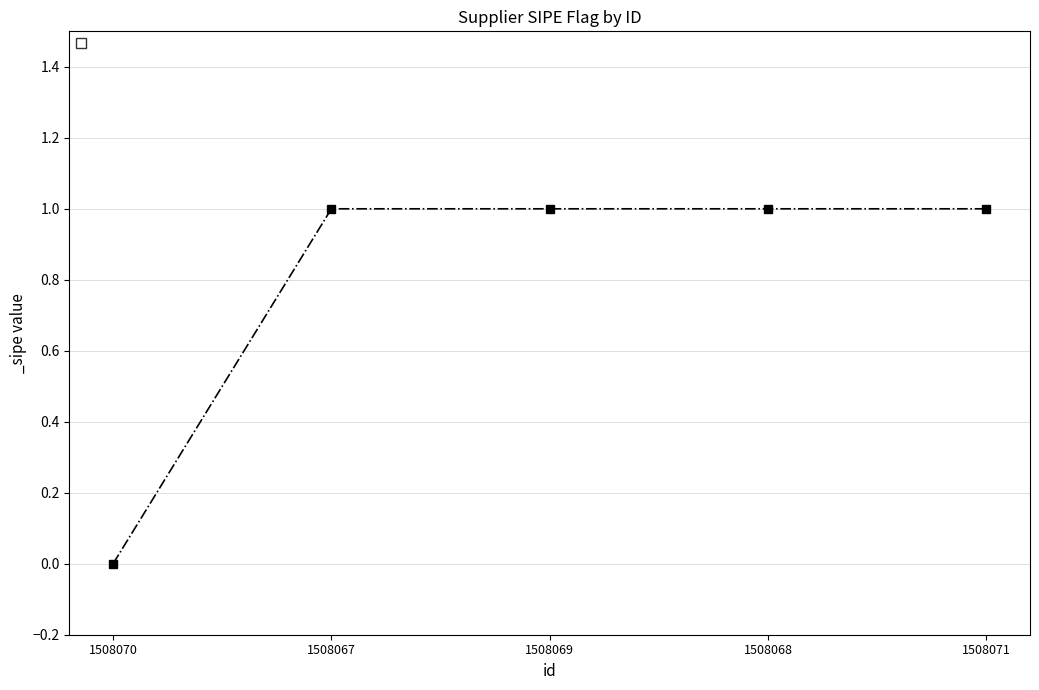

What is the greatest value displayed?

1